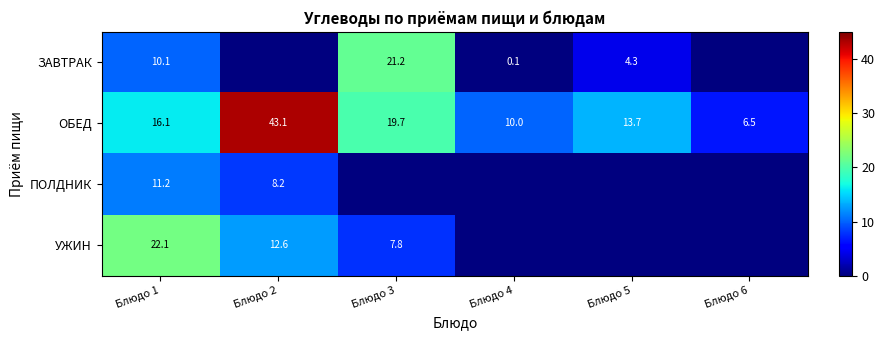

Where is ОБЕД nearest to the value 24?

Блюдо 3